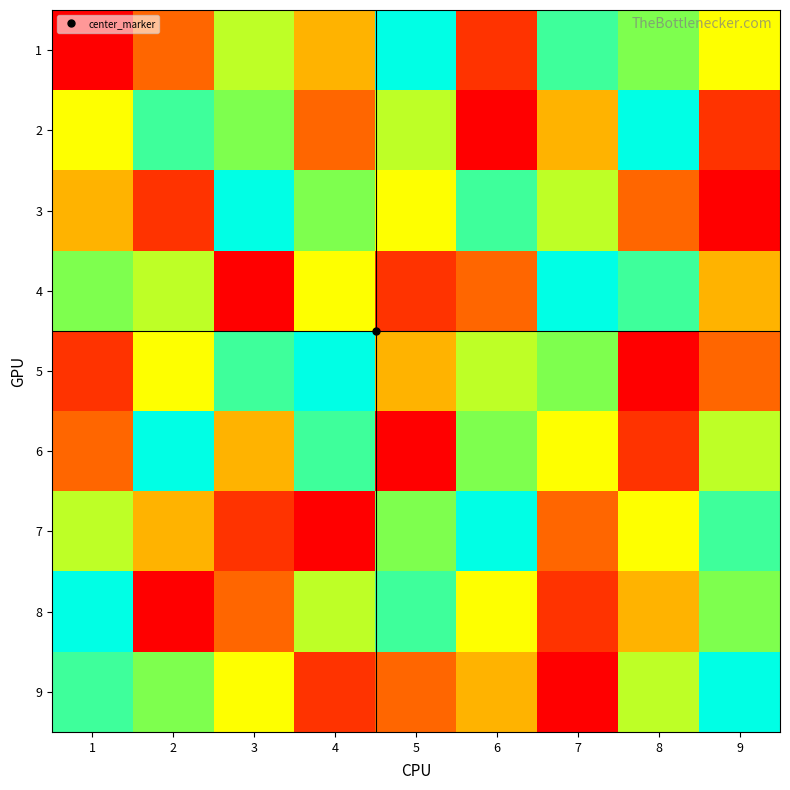

Between 2 and 5, which series saw the biggest shift?

6